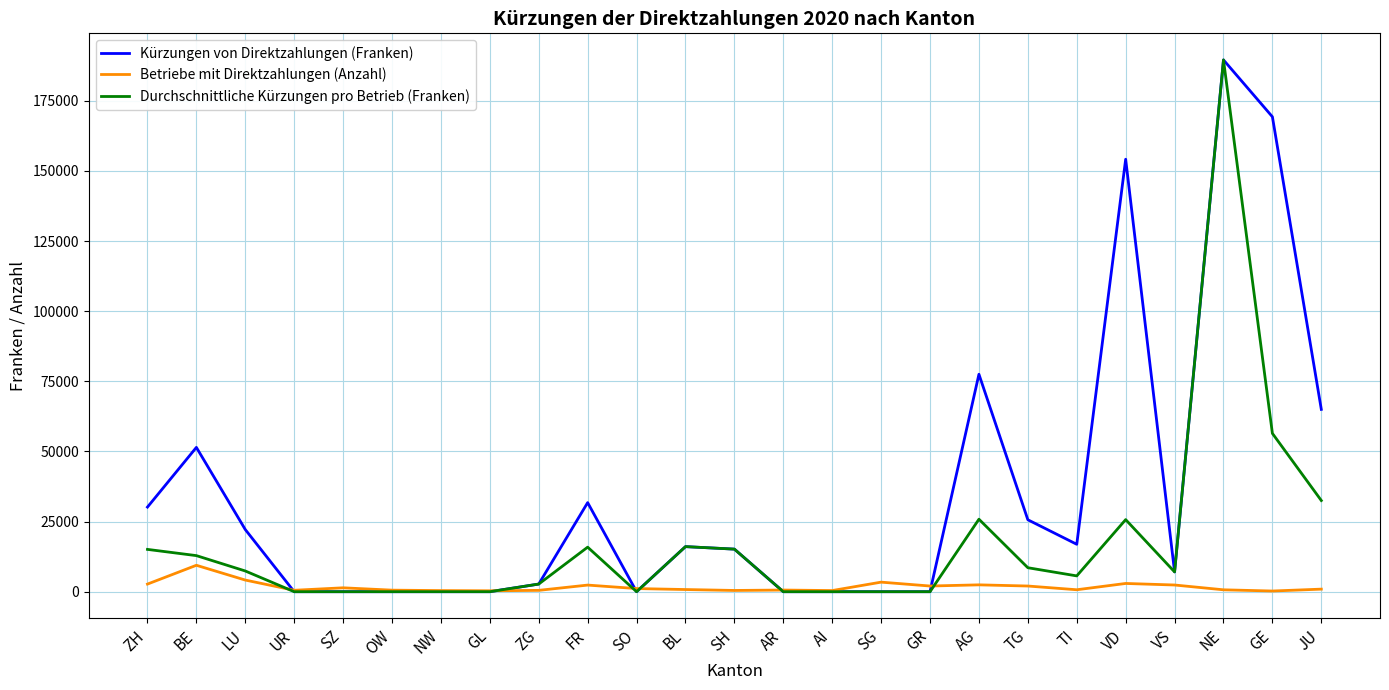

The value of Durchschnittliche Kürzungen pro Betrieb (Franken) at VD is 25697.2. True or false?

True